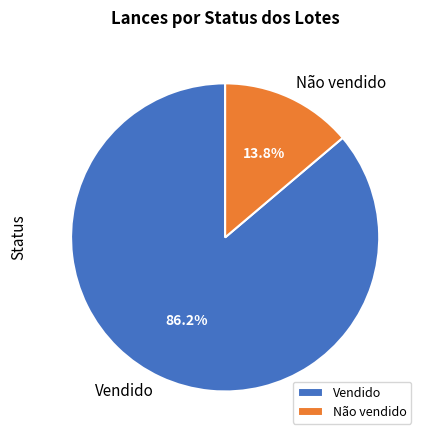

What is the majority slice?

Vendido